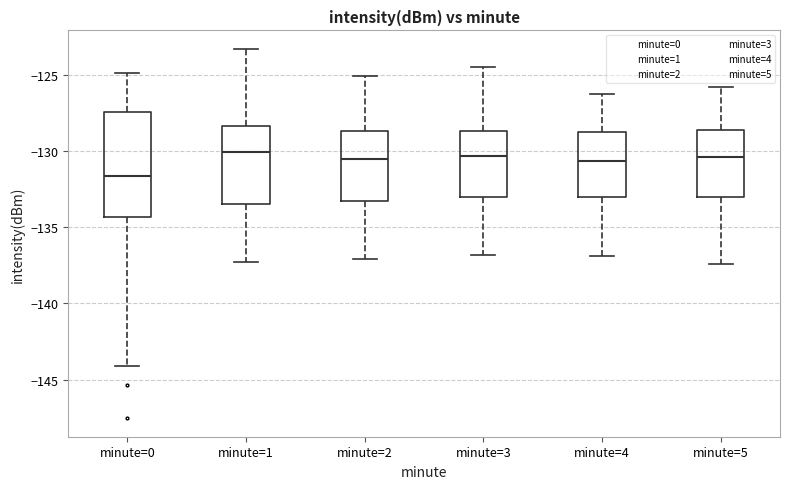

Reading left to right, read every box against the y-axis: the position of its median line, the range the box covers, and the ends of its whiskers. The values are not printed on the chart, so give them approximately, as read against the axis.

minute=0: median -131.5, box -134.5 to -127.5, whiskers -144.0 to -125.0
minute=1: median -130.0, box -133.5 to -128.5, whiskers -137.5 to -123.5
minute=2: median -130.5, box -133.5 to -128.5, whiskers -137.0 to -125.0
minute=3: median -130.5, box -133.0 to -128.5, whiskers -137.0 to -124.5
minute=4: median -130.5, box -133.0 to -128.5, whiskers -137.0 to -126.5
minute=5: median -130.5, box -133.0 to -128.5, whiskers -137.5 to -126.0